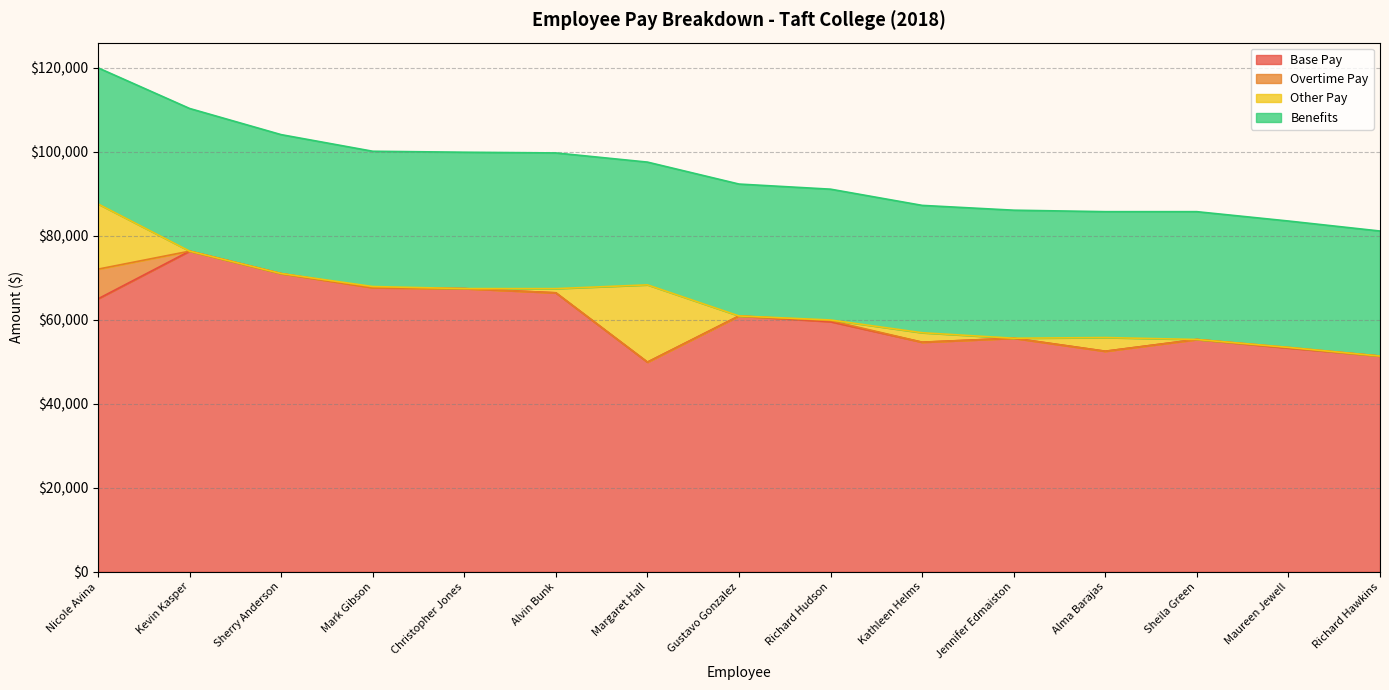

True or false: Benefits and Base Pay cross at least once.

False